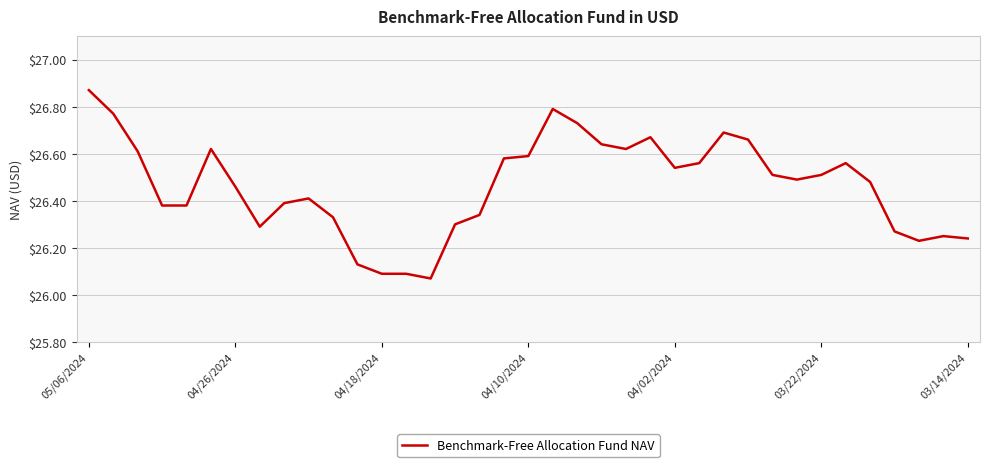

How many lines are shown in the chart?

1